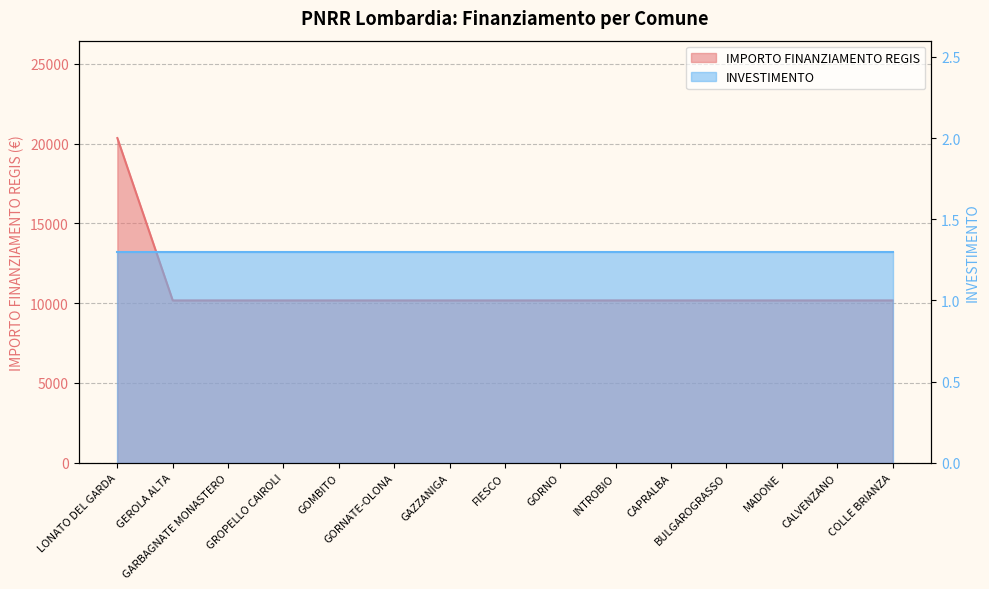

The chart shows a value of 13801 at FIESCO. True or false?

False